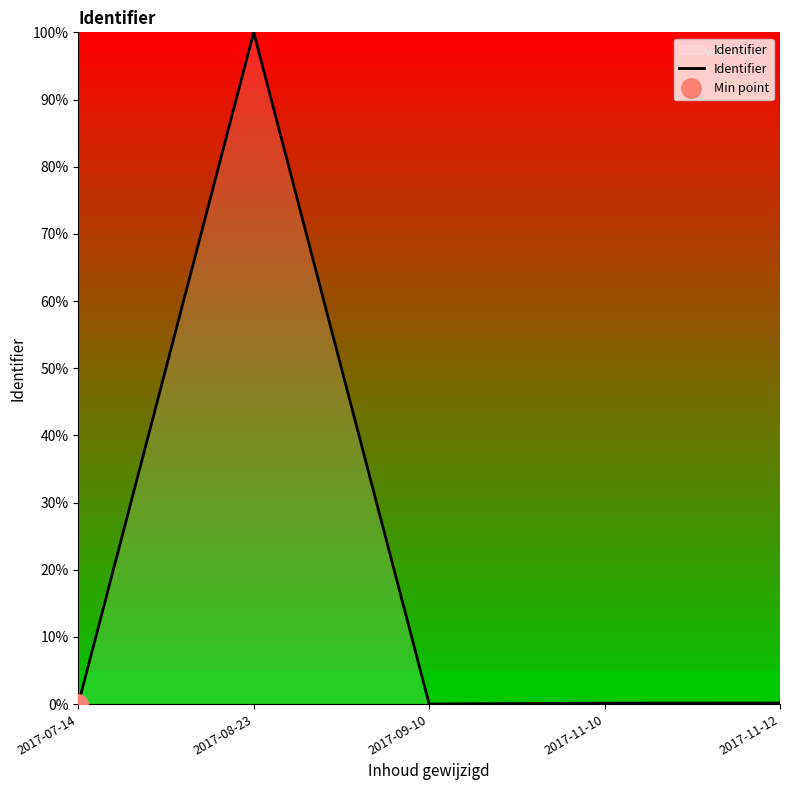

What is the value of the 4th point from the left?

0.1